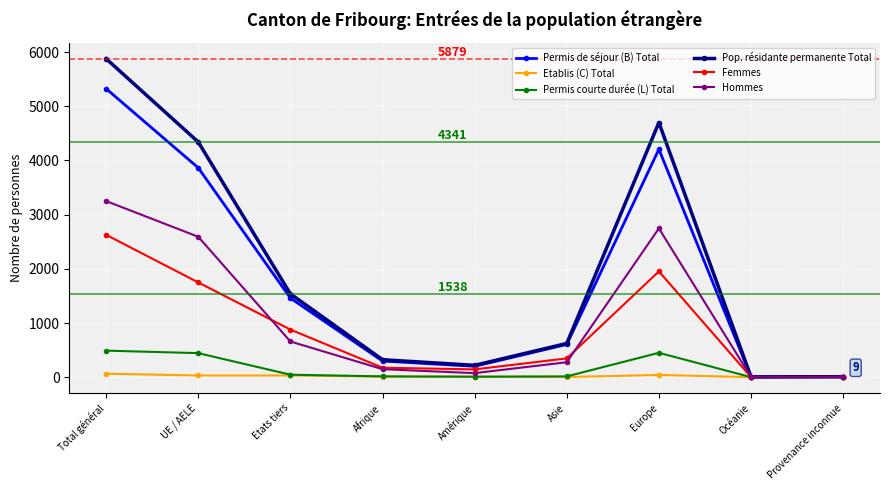

Which series has the widest spread of values?

Pop. résidante permanente Total